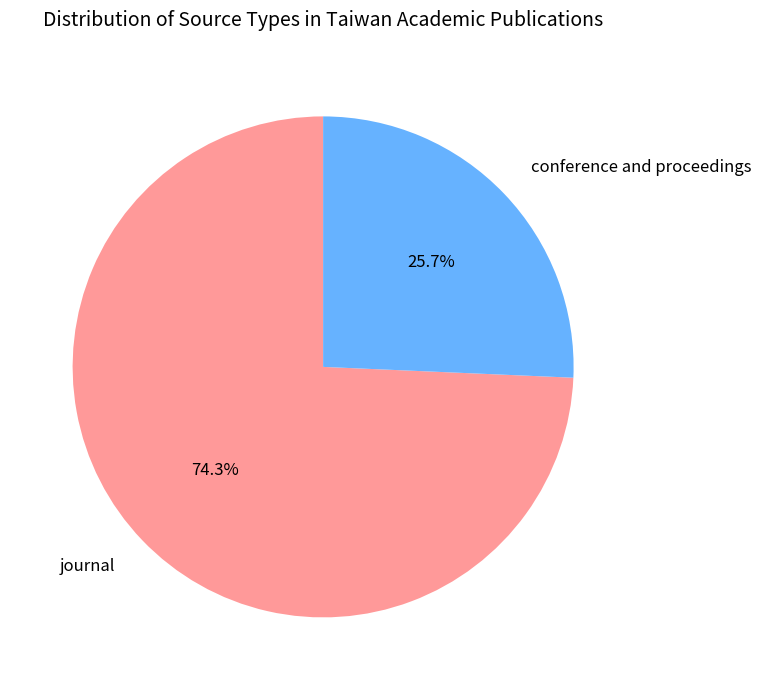

What percentage is NOT represented by journal?

25.7%